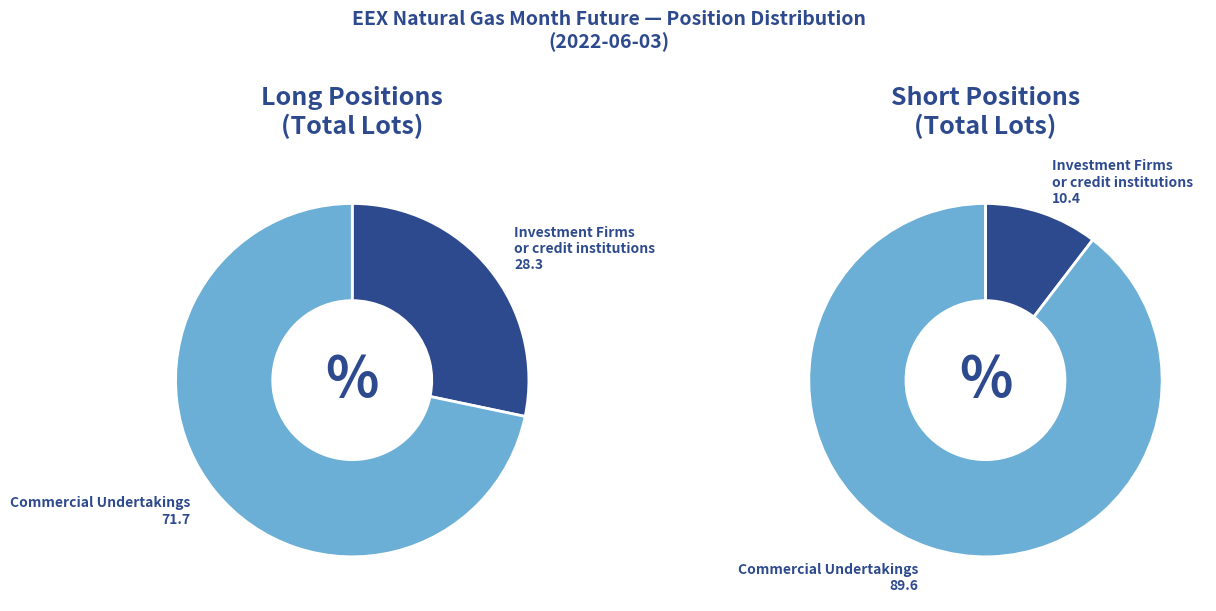

Is it true that Commercial Undertakings is 99% of the pie?

False